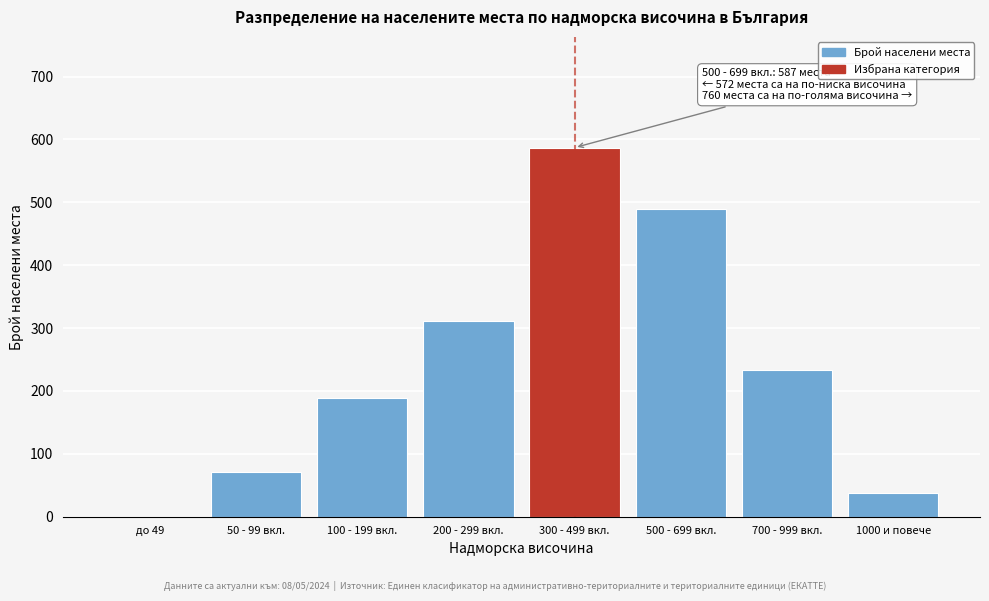

Reading left to right, list all the values displayed in this chart.

до 49=0	50 - 99 вкл.=71	100 - 199 вкл.=189	200 - 299 вкл.=312	300 - 499 вкл.=587	500 - 699 вкл.=489	700 - 999 вкл.=234	1000 и повече=37